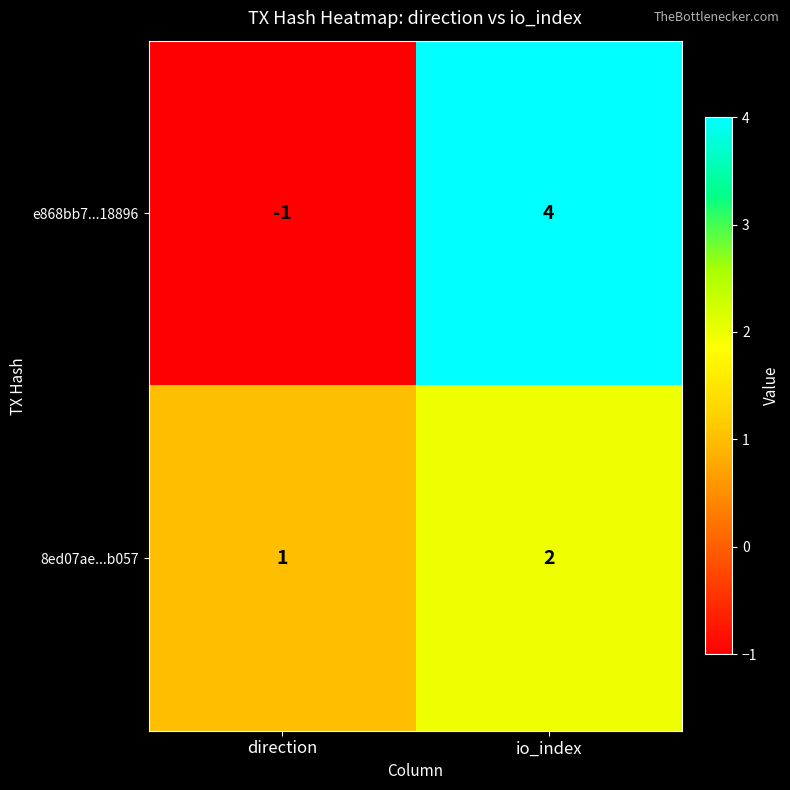

True or false: 8ed07ae...b057 has a value of 2 at io_index.

True